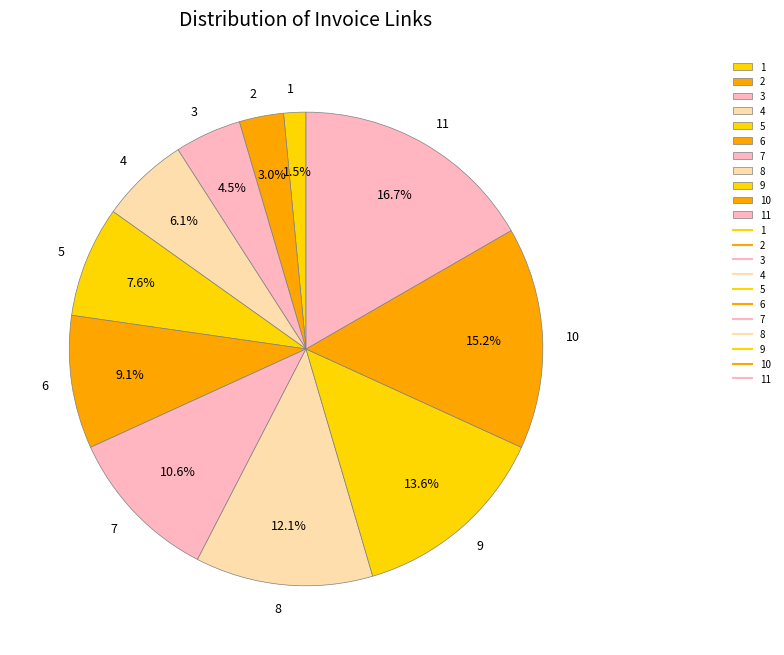

Which has a higher value, 9 or 4?

9